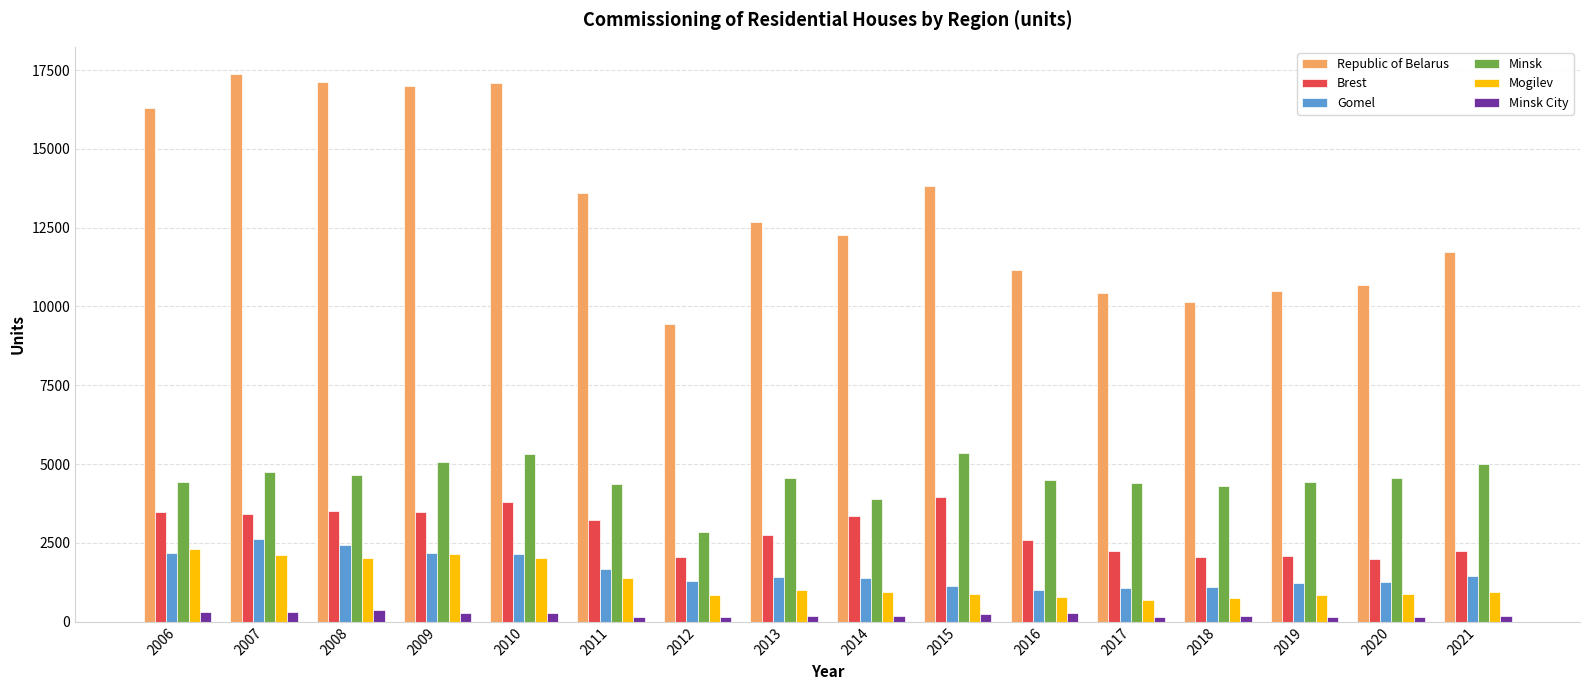

Which series has the largest range (max minus min)?

Republic of Belarus